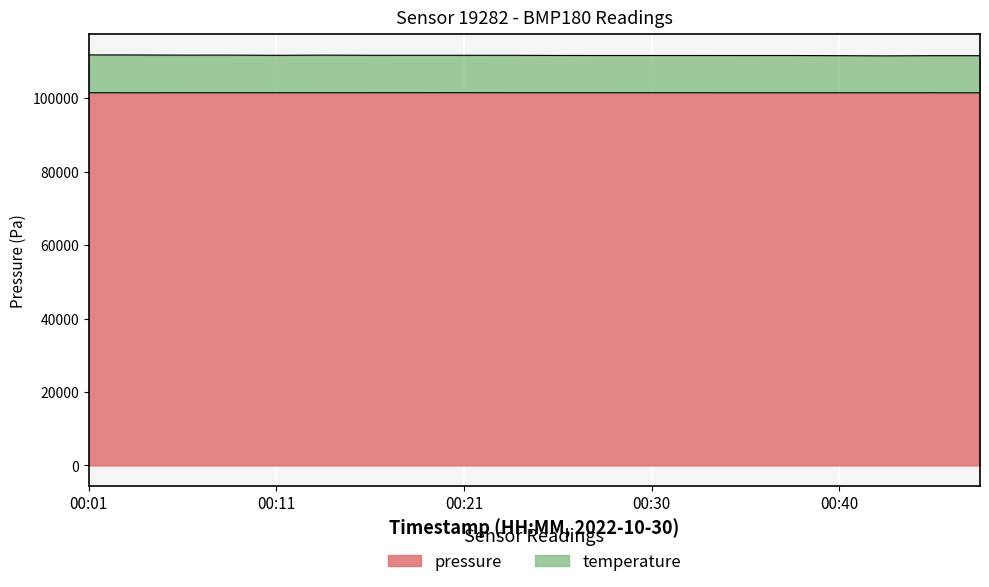

Count the number of categories in the chart.

20